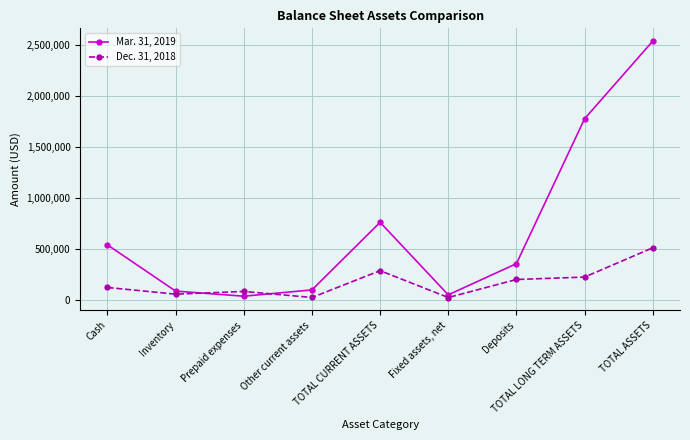

What is the difference between the Mar. 31, 2019 values at TOTAL ASSETS and TOTAL LONG TERM ASSETS?

759883